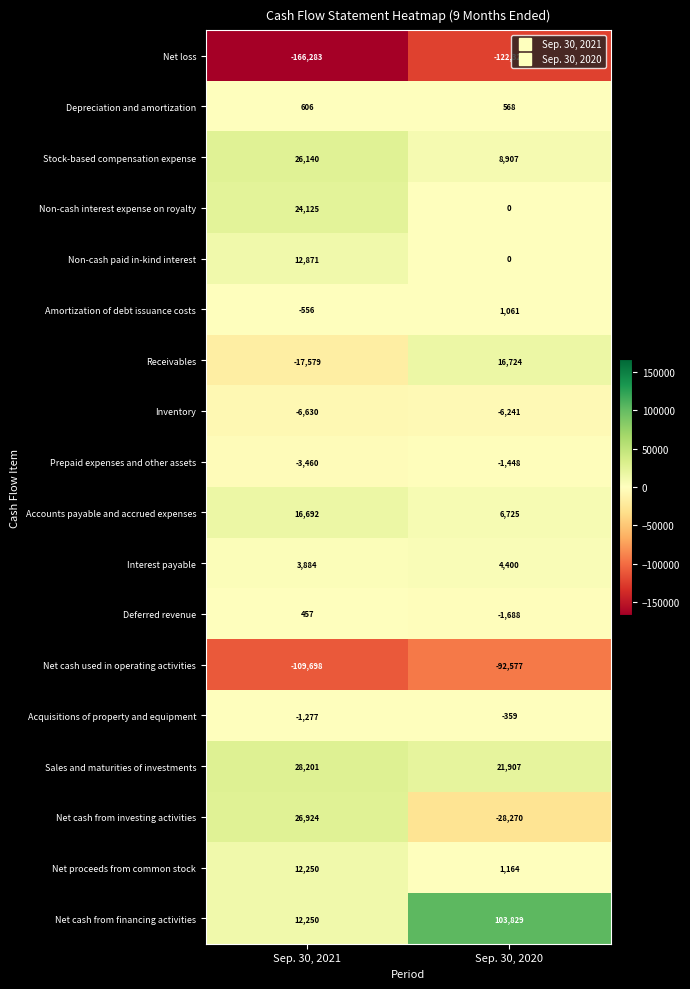

What is the difference between the highest and lowest values at Sep. 30, 2020?

226150